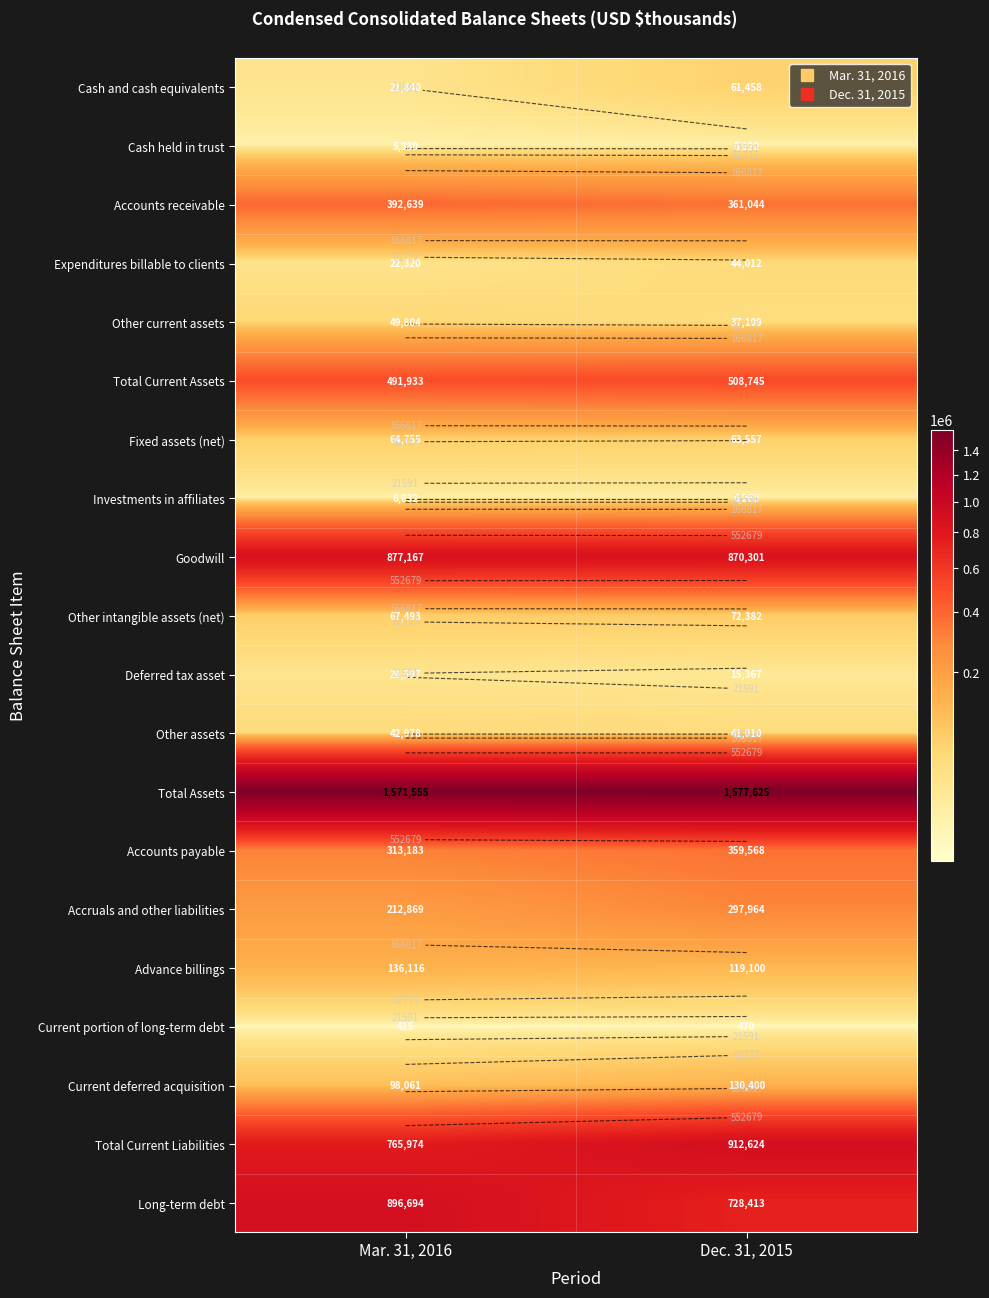

Count the number of categories in the chart.

2